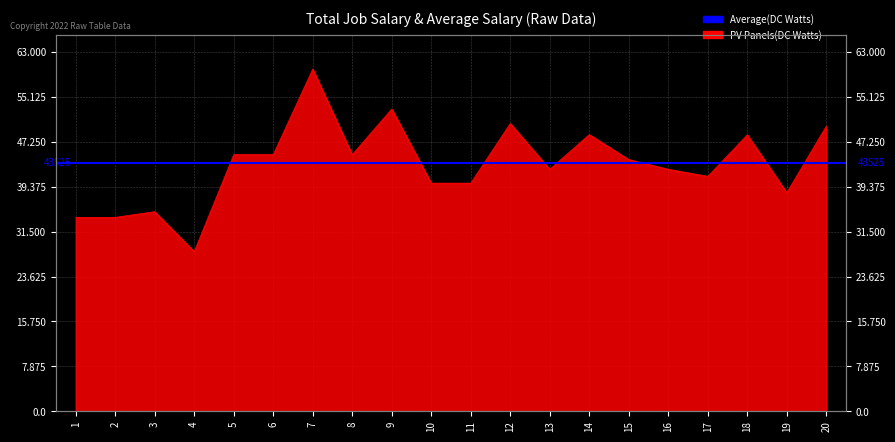

Which has a higher value, 15 or 11?

15